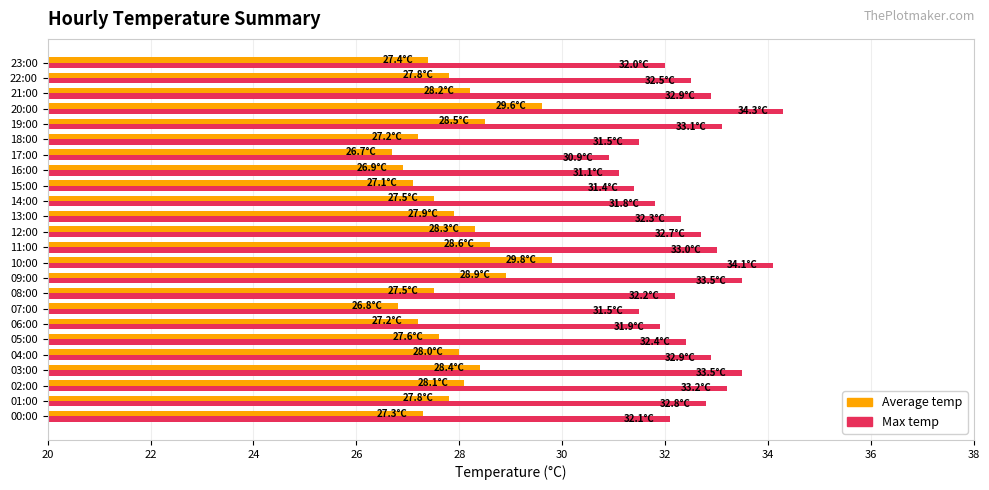

Which series has the widest spread of values?

Max temp